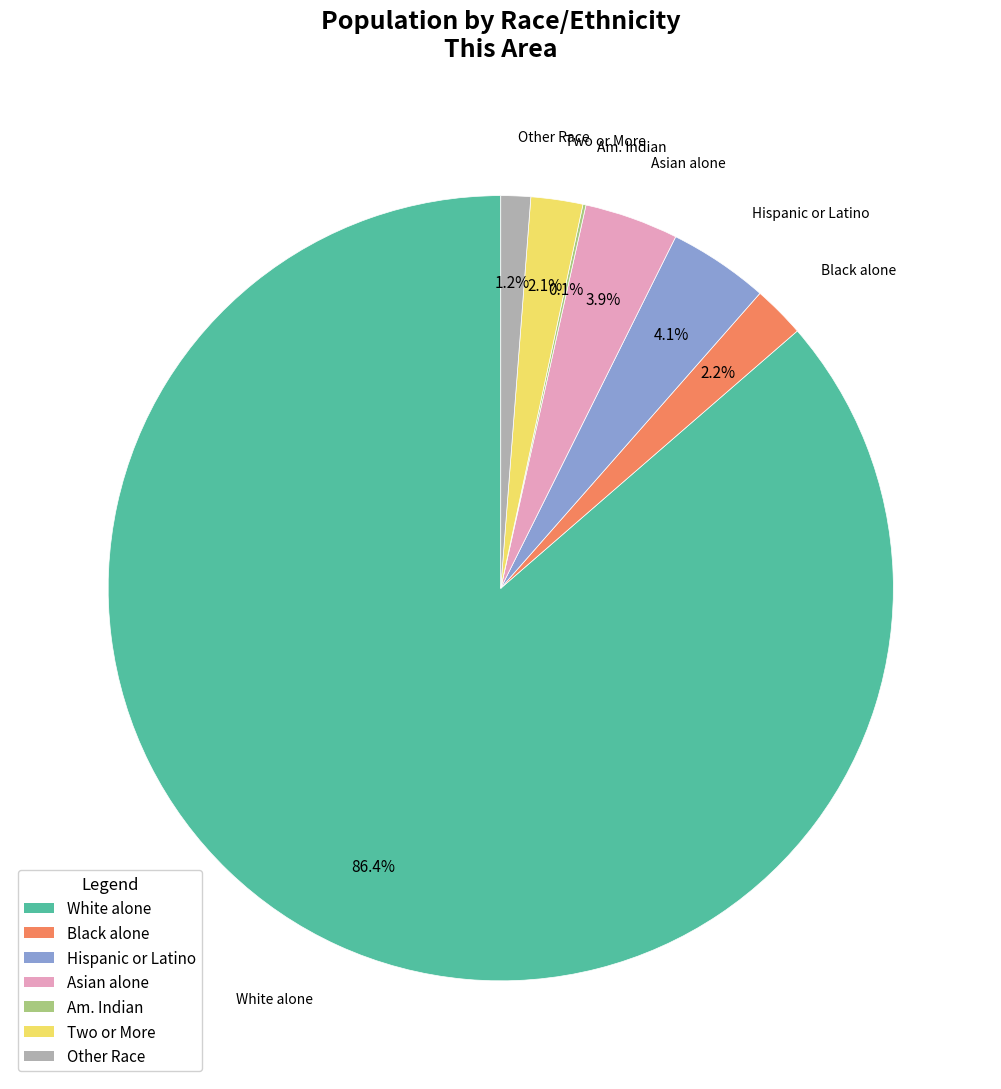

Is there any slice that represents more than half of the pie?

Yes